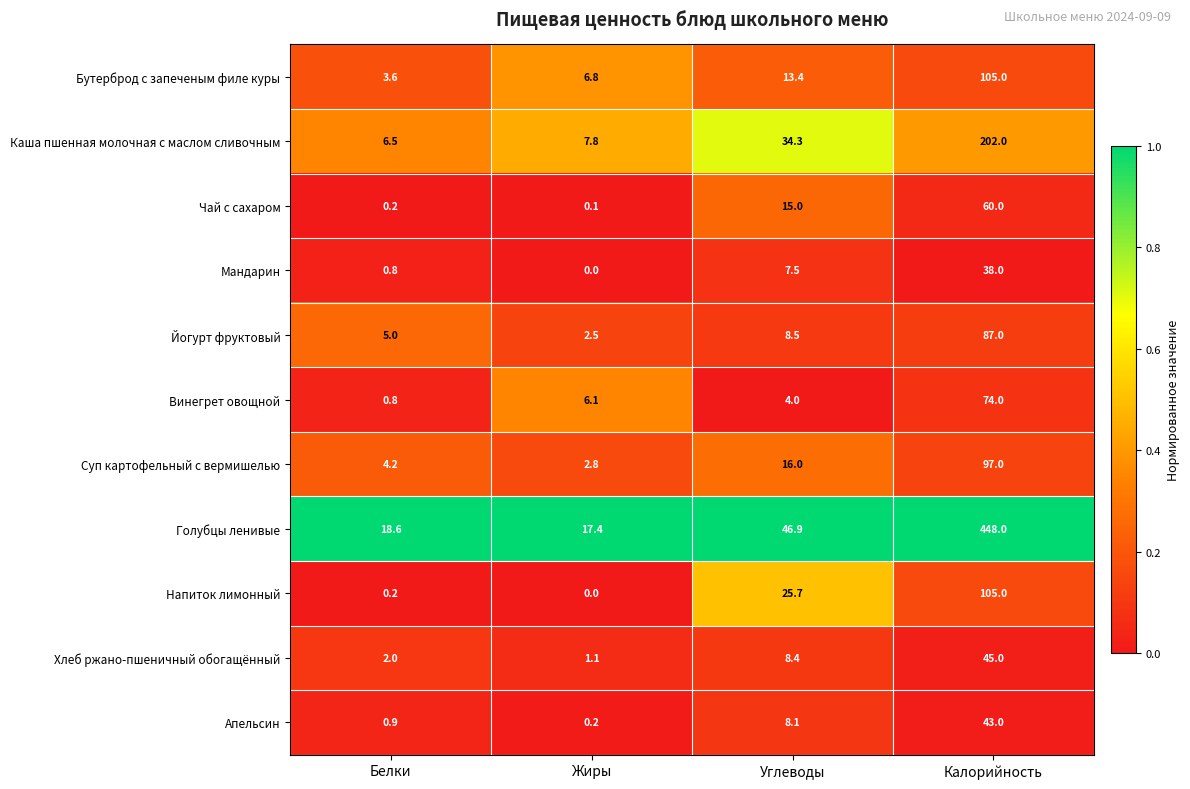

The Мандарин series shows 38.0 at Калорийность. True or false?

True